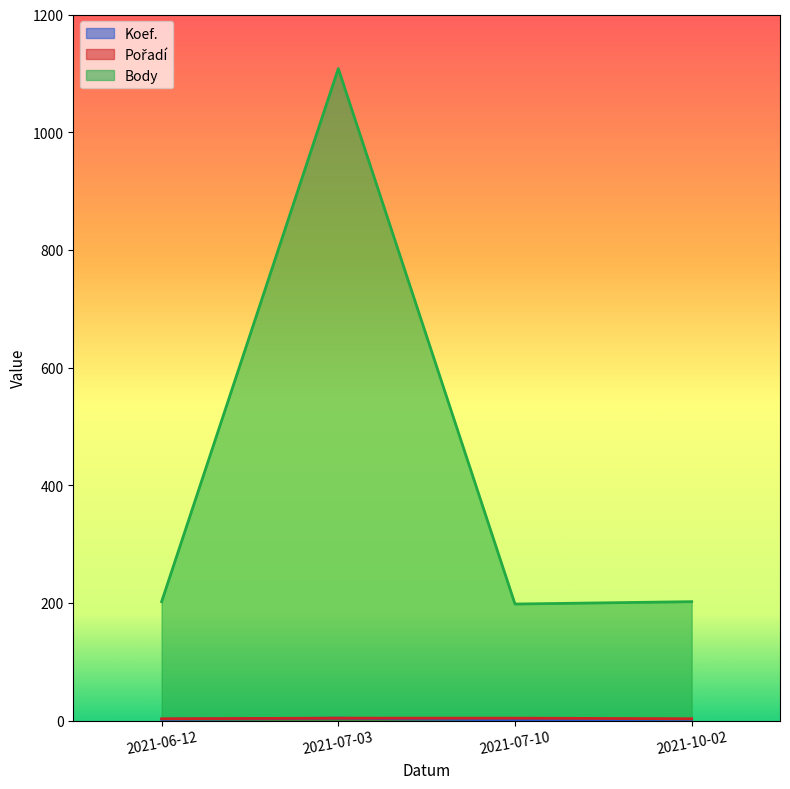

At how many categories does at least one series exceed 676?

1